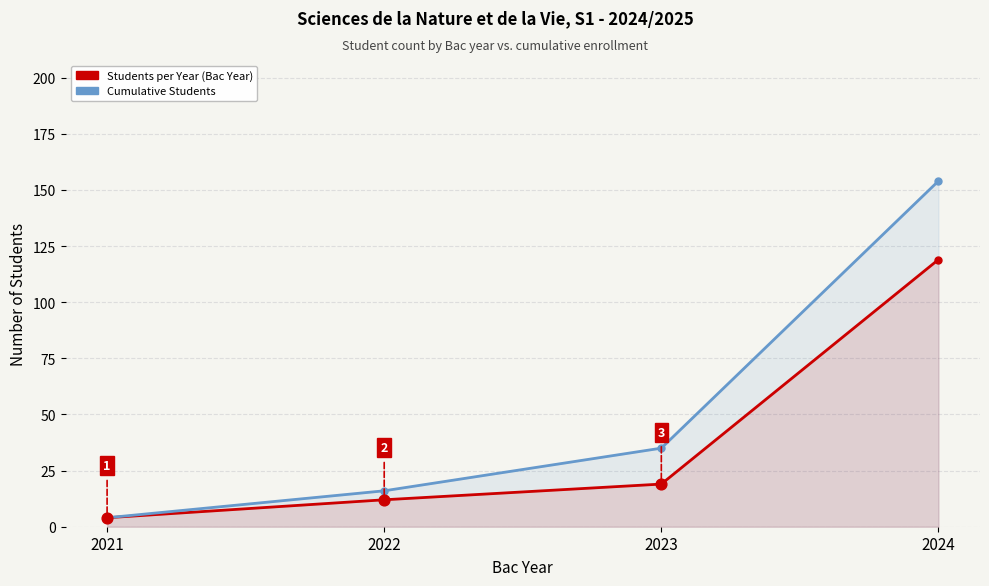

Which series contains the lowest Y value?

Students per Year (Bac Year)